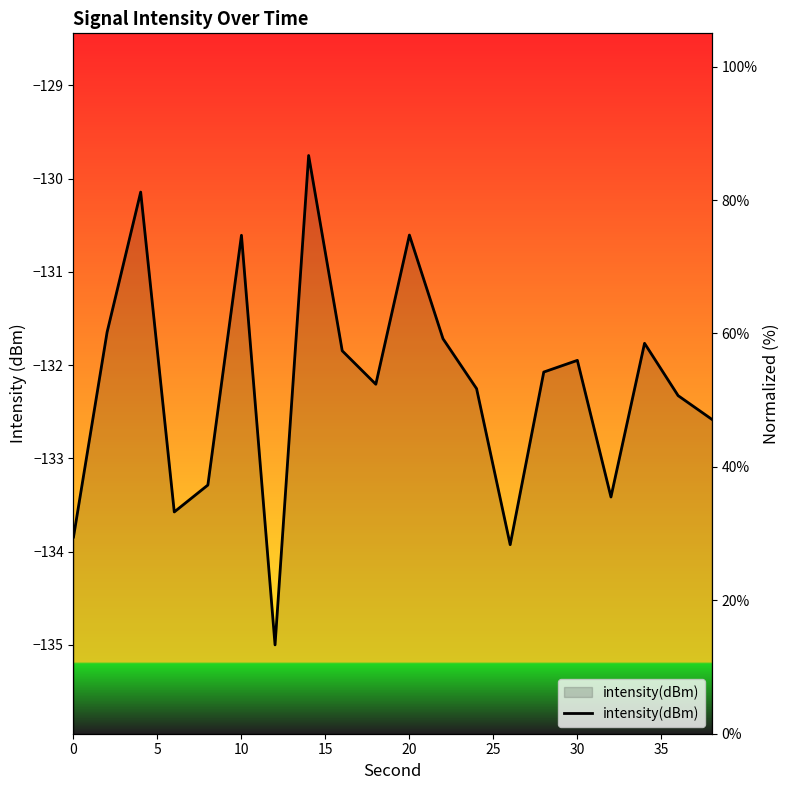

True or false: there are more than 0 points higher than both neighbors.

True